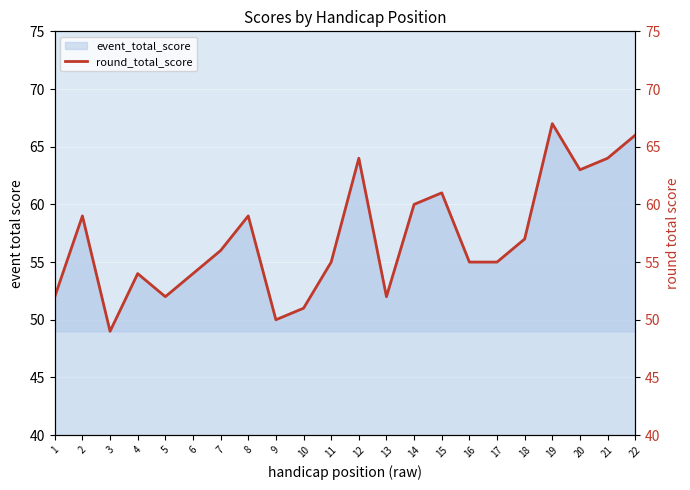

How many interior local valleys (lower than both neighbors) does the data have?

5